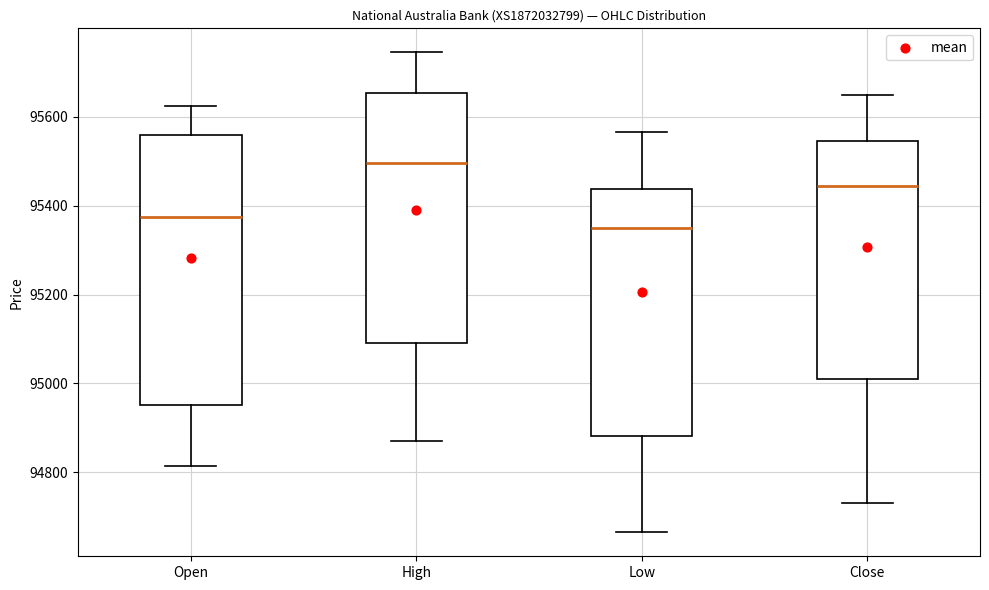

Where is the lower edge of the box for High on the y-axis? The values are not printed on the chart, so give them approximately, as read against the axis.

95100